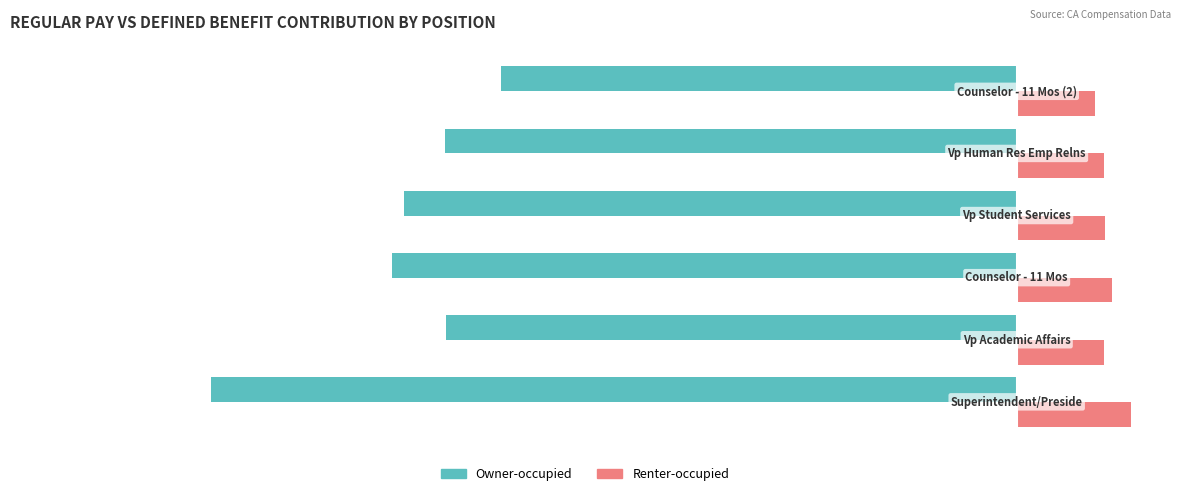

What are all the series names shown in the legend?

Owner-occupied, Renter-occupied